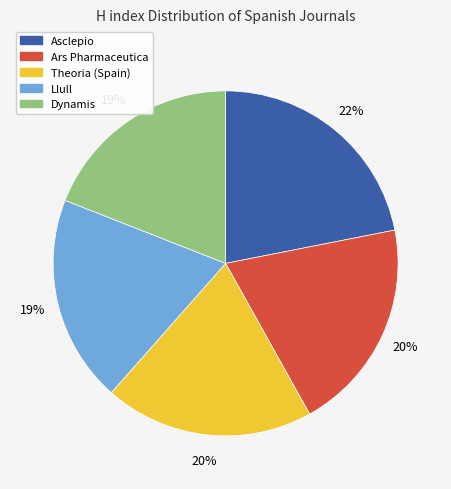

Which category has the biggest portion of the pie?

Asclepio